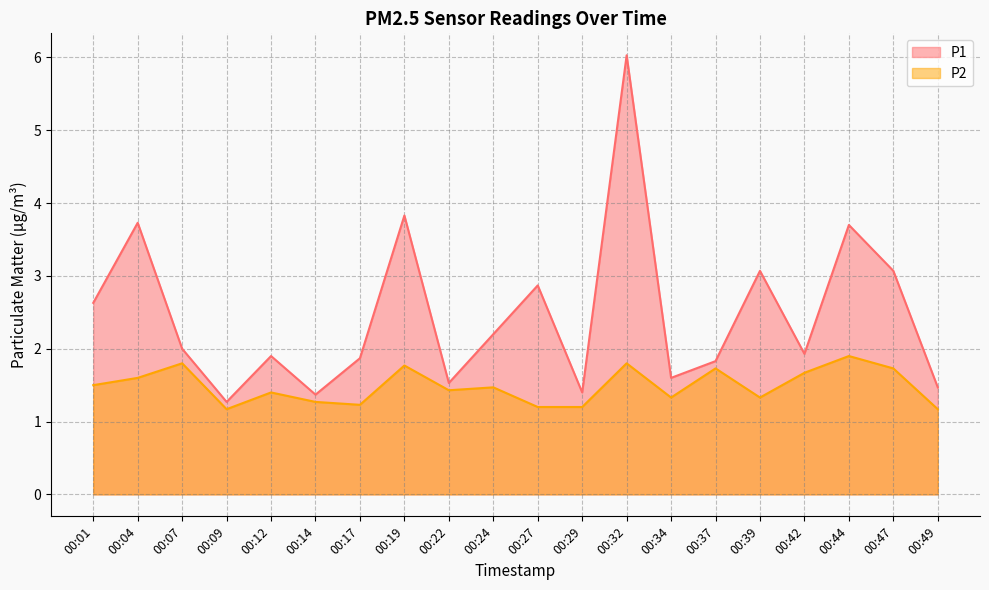

What is the average value of the P1 series?

2.5